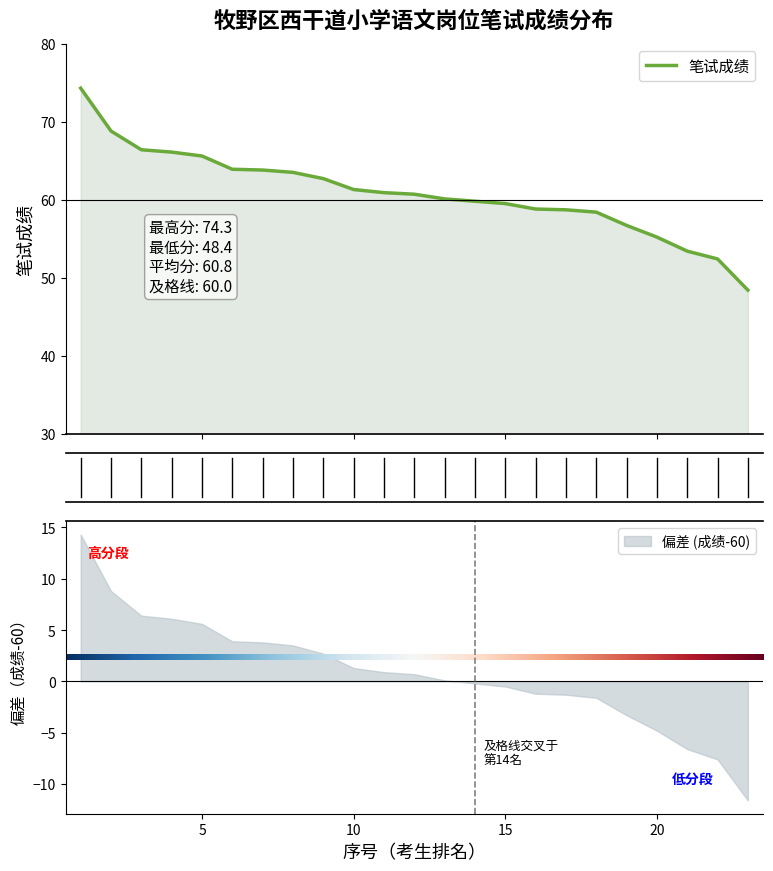

True or false: the data has more than 2 interior local peaks.

False